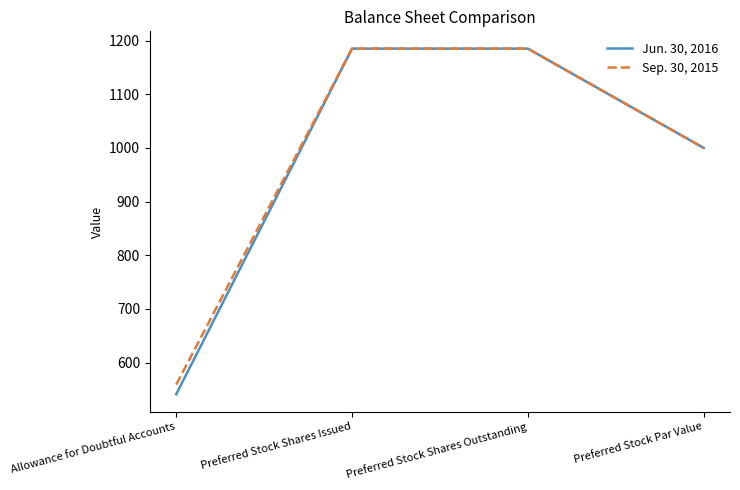

Rank the series at Allowance for Doubtful Accounts from lowest to highest value.

Jun. 30, 2016, Sep. 30, 2015